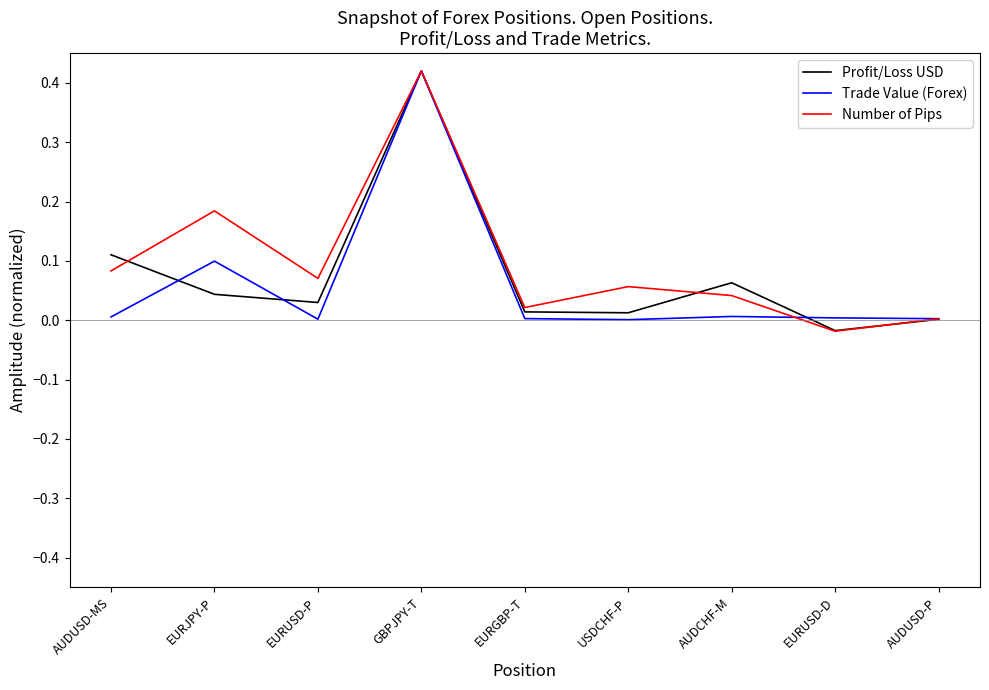

At AUDUSD-MS, list the series in order from largest to smallest.

Profit/Loss USD, Number of Pips, Trade Value (Forex)